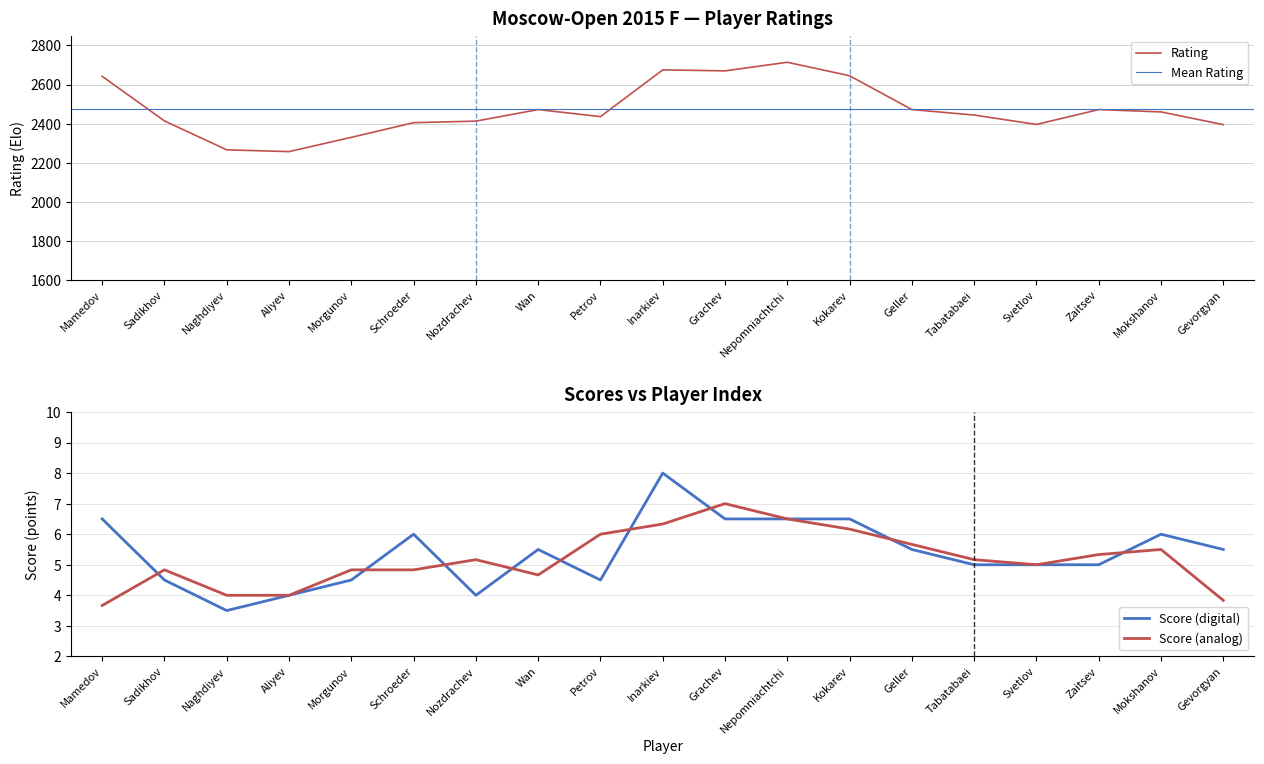

Rank the series at Wan from lowest to highest value.

Score, Rating